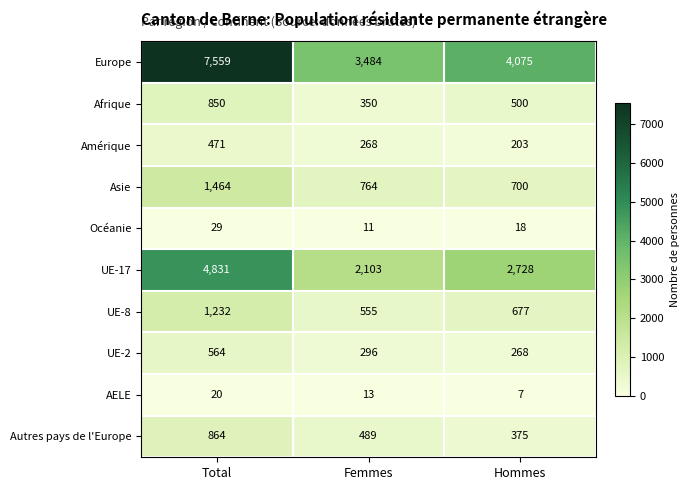

Rank the series by their maximum value, from highest to lowest.

Europe, UE-17, Asie, UE-8, Autres pays de l'Europe, Afrique, UE-2, Amérique, Océanie, AELE